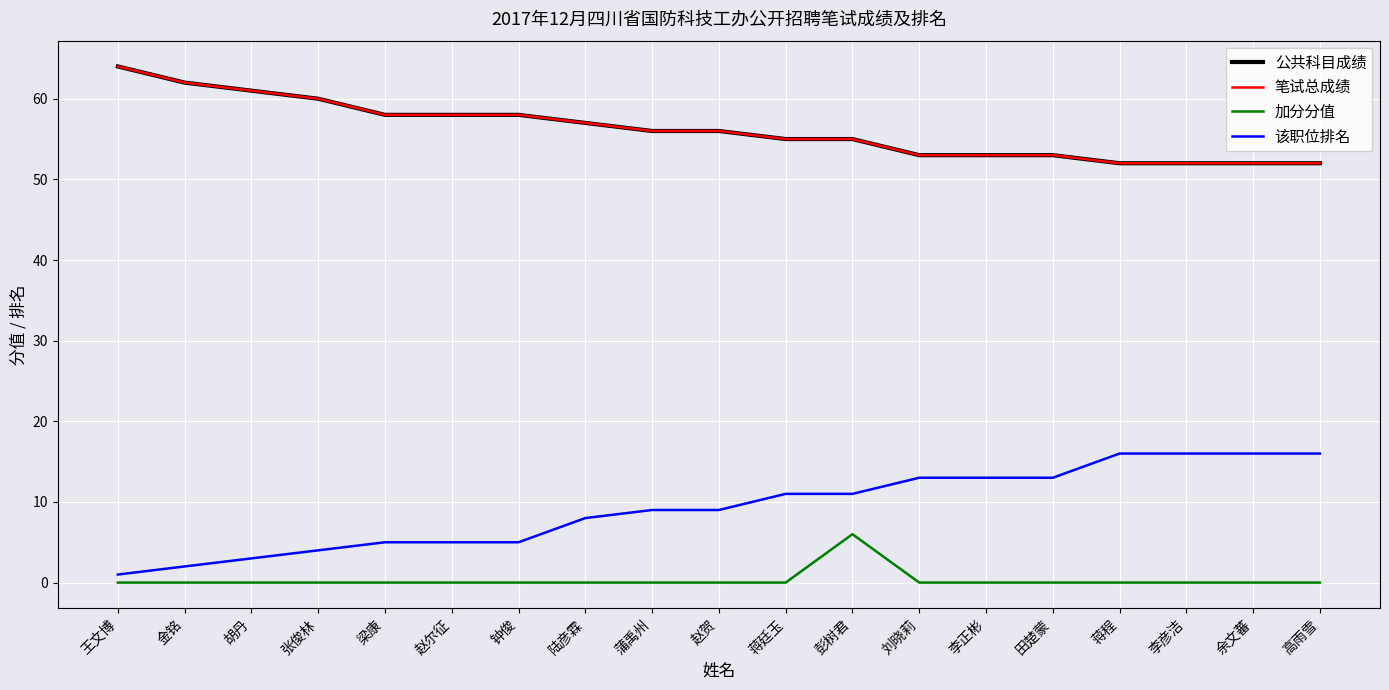

At which label does 该职位排名 reach its peak?

蒋程